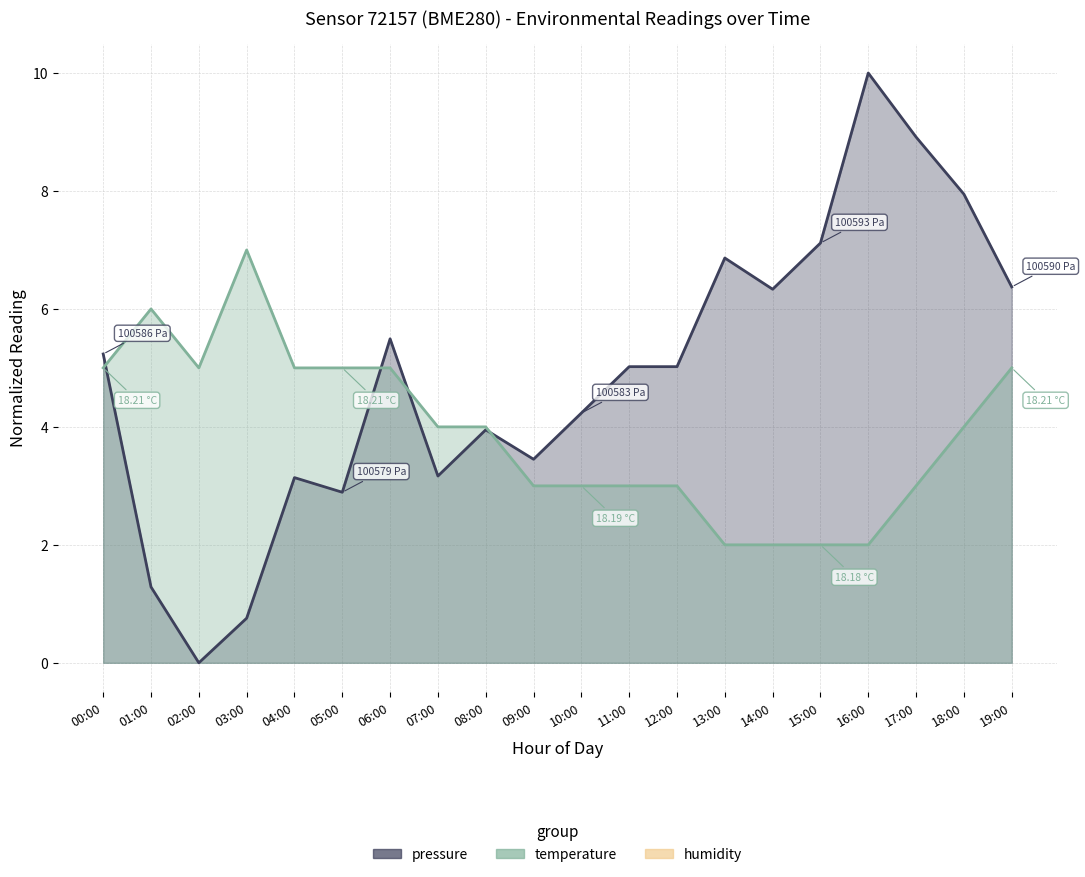

True or false: pressure and humidity cross at least once.

False